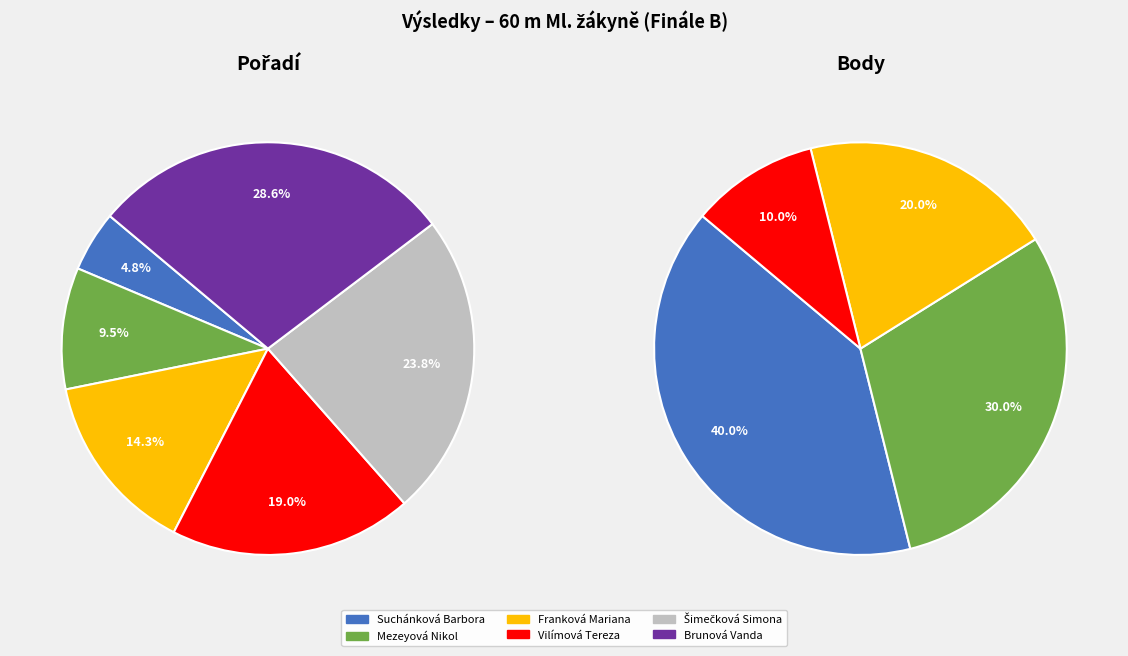

How much of the chart is everything except Franková Mariana?

85.7%